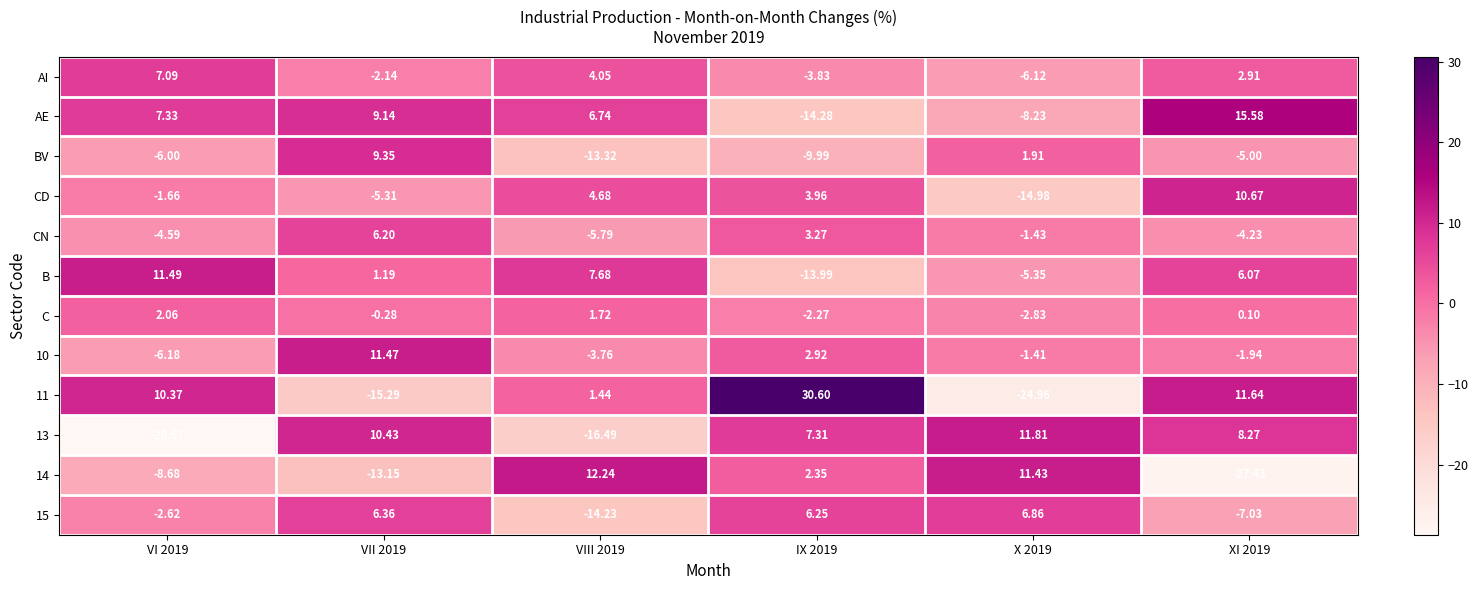

How many values in the C series are below 0?

3